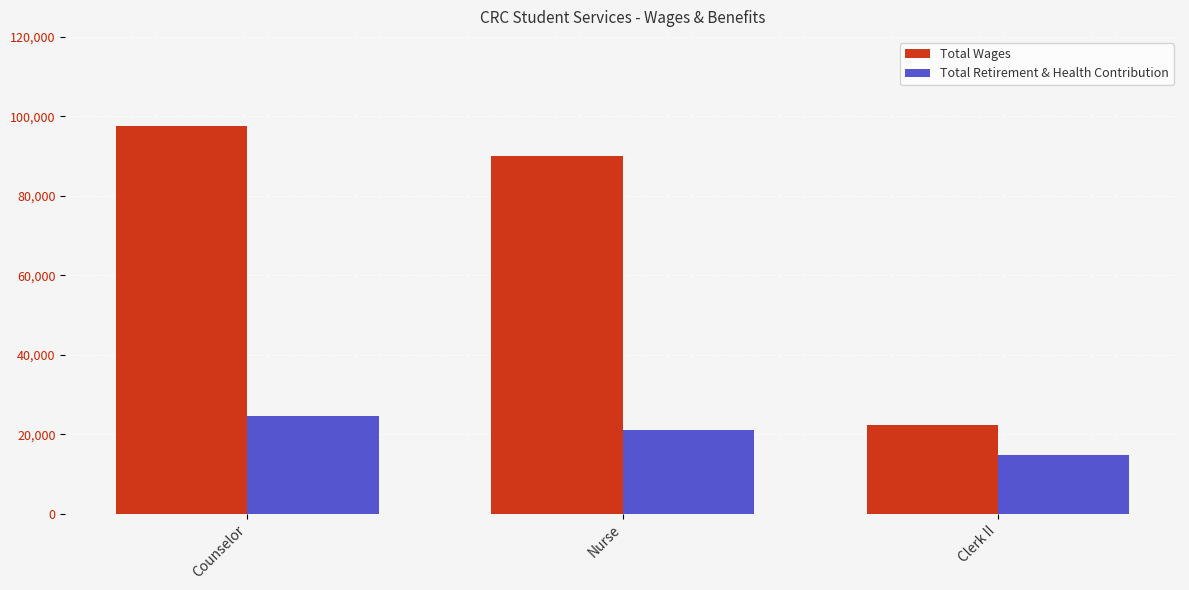

Rank the series at Nurse from lowest to highest value.

Total Retirement & Health Contribution, Total Wages